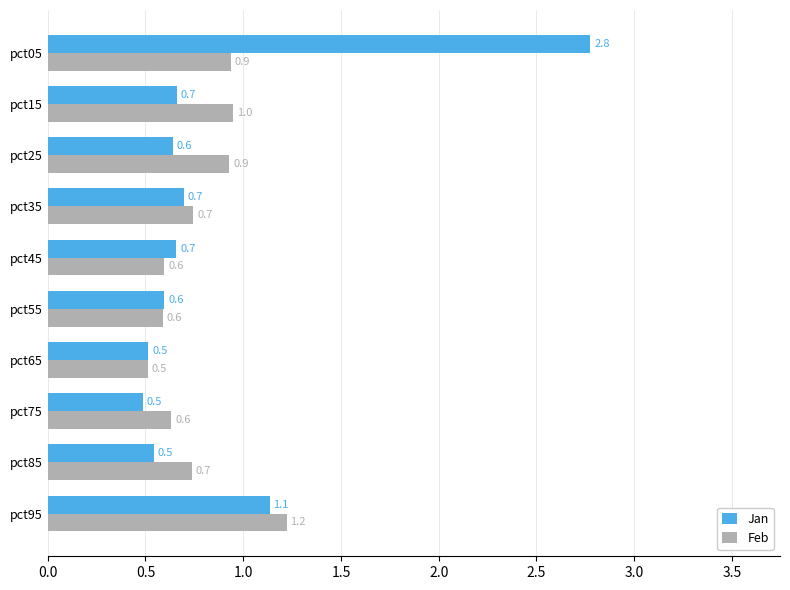

What is the difference between the maximum and minimum values in the Feb series?

0.7